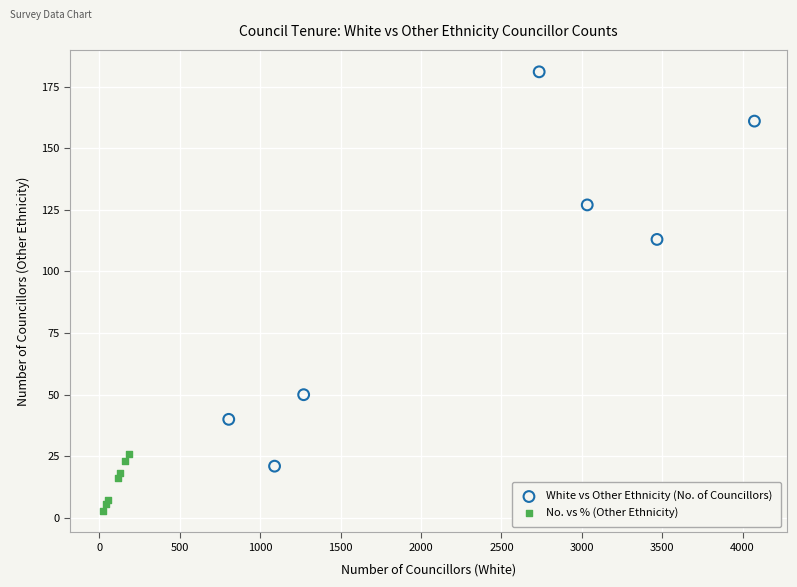

What are all the series names shown in the legend?

White vs Other Ethnicity (No. of Councillors), No. vs % (Other Ethnicity)